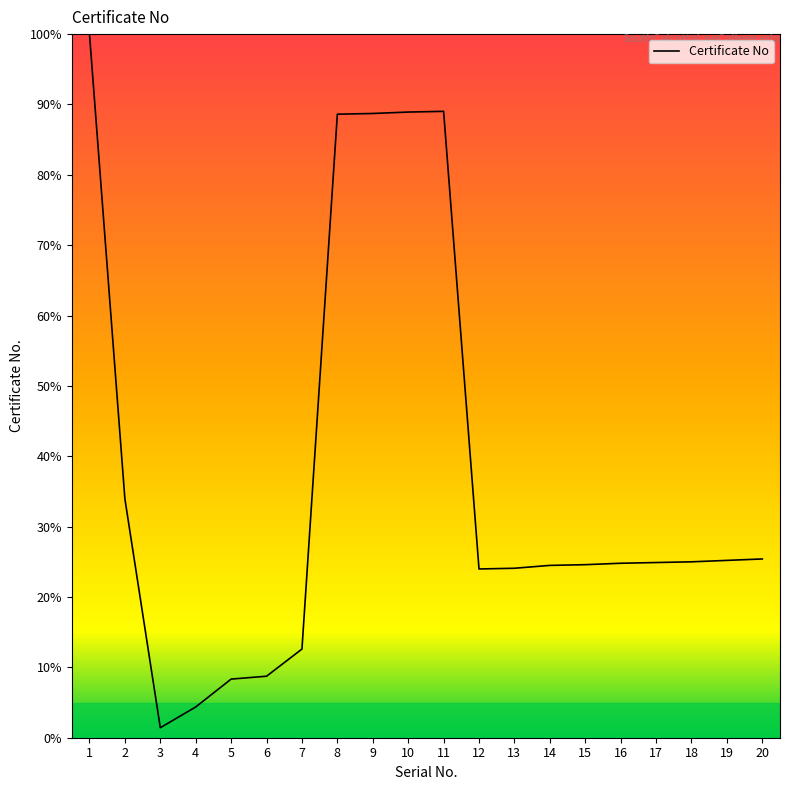

At which category does the chart reach its minimum across all series?

3